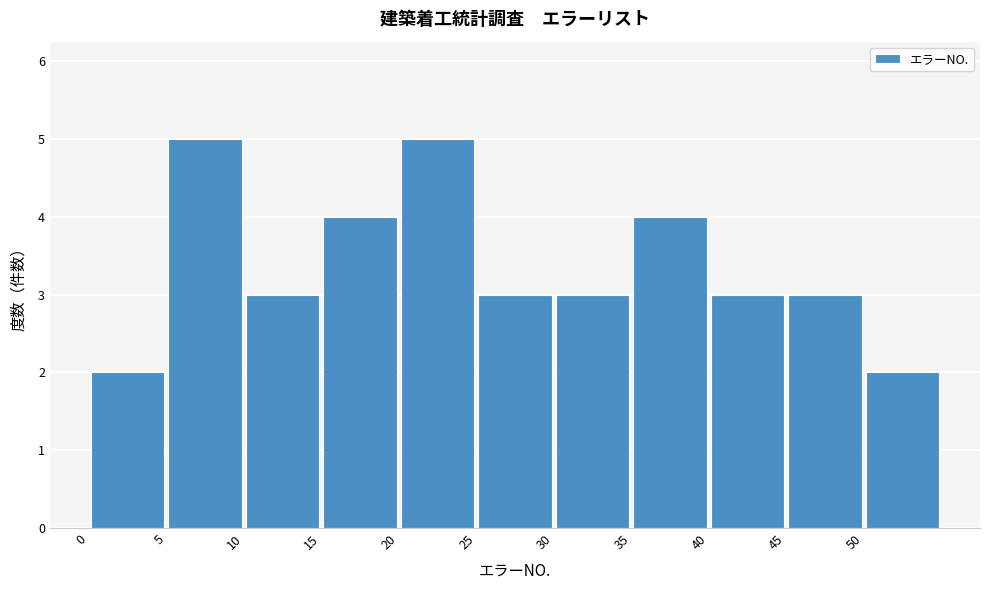

What is the height of the bar covering 45 to 50 on the x-axis? The values are not printed on the chart, so give them approximately, as read against the axis.

3